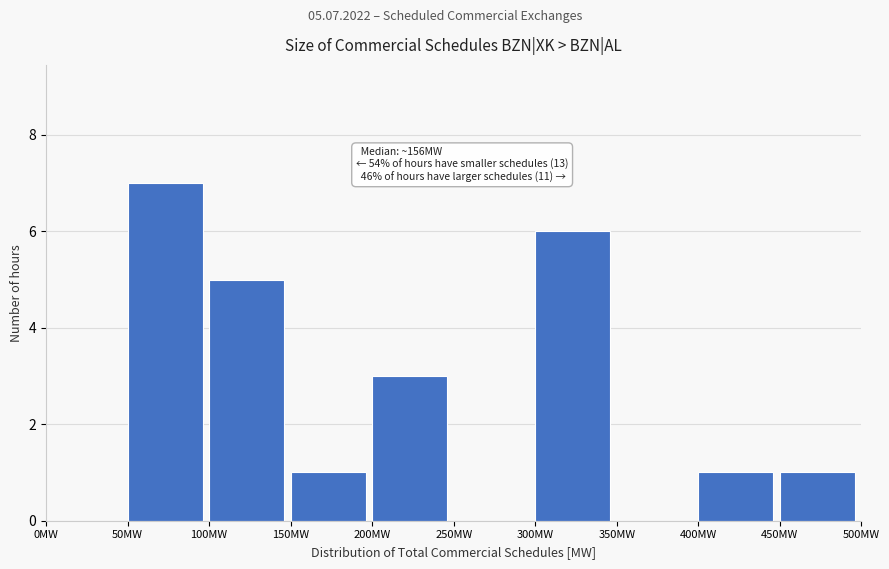

Over which range of the x-axis is the bar tallest?

50 to 100